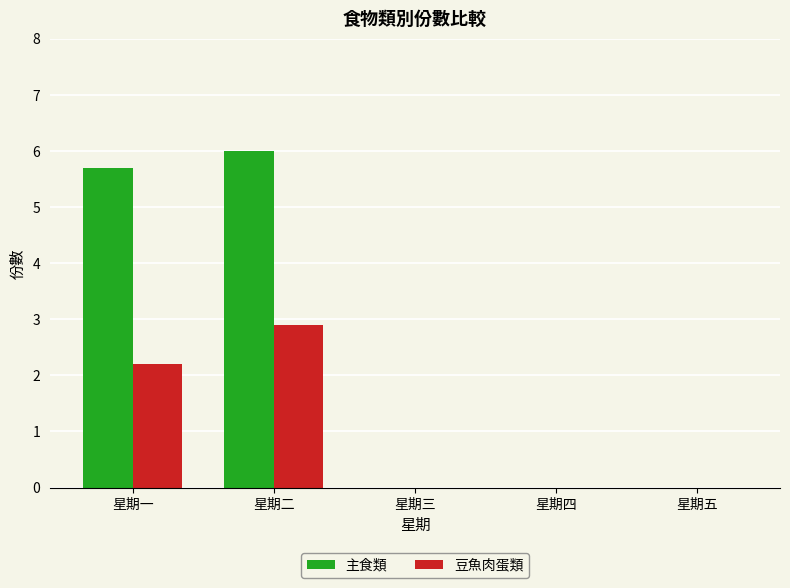

Reading left to right, list all the values displayed in this chart.

主食類: 5.7	6.0	0.0	0.0	0.0
豆魚肉蛋類: 2.2	2.9	0.0	0.0	0.0